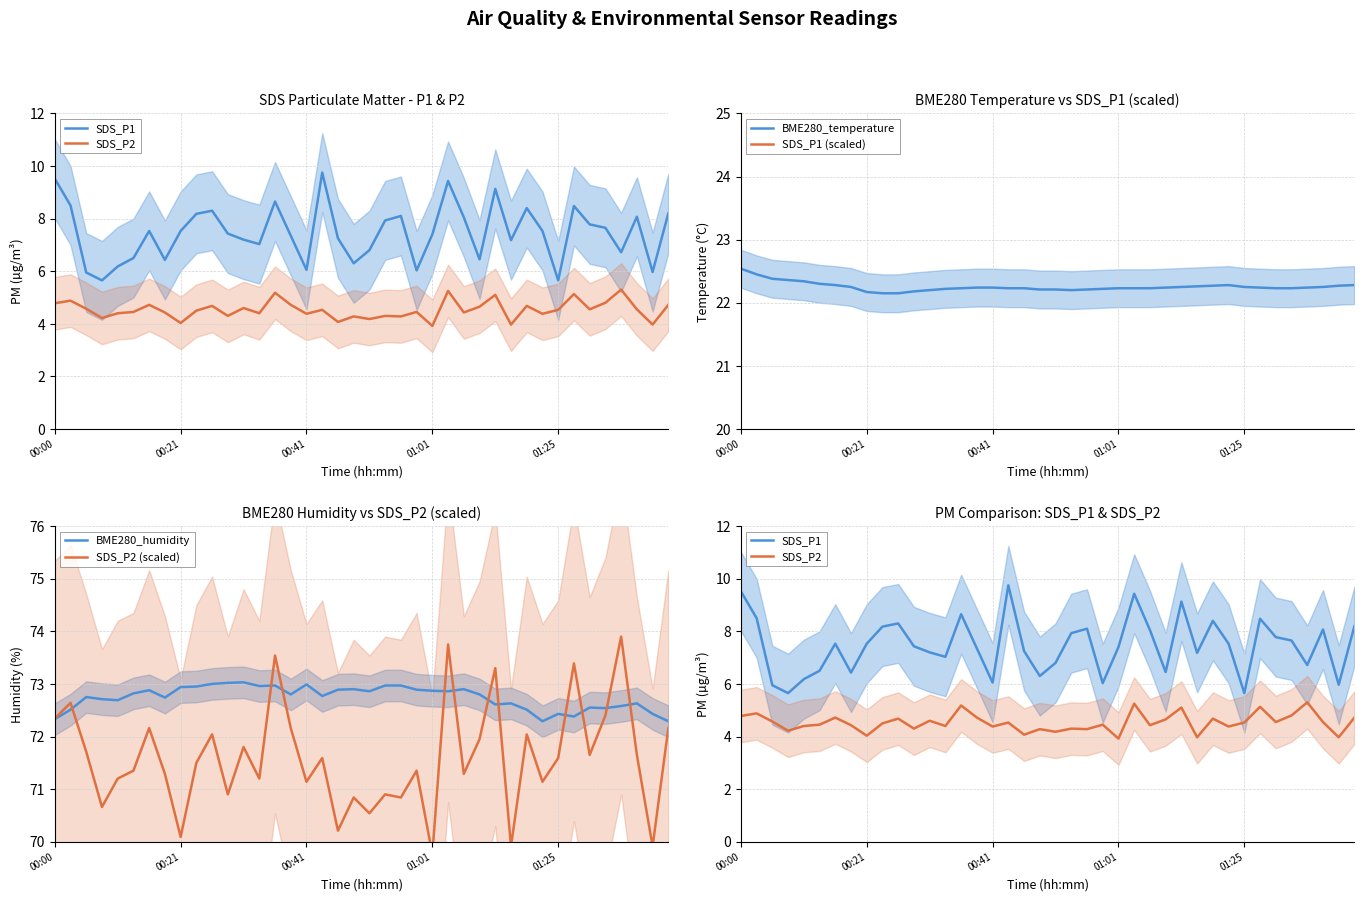

The BME280_humidity series shows 99.9 at 01:01. True or false?

False